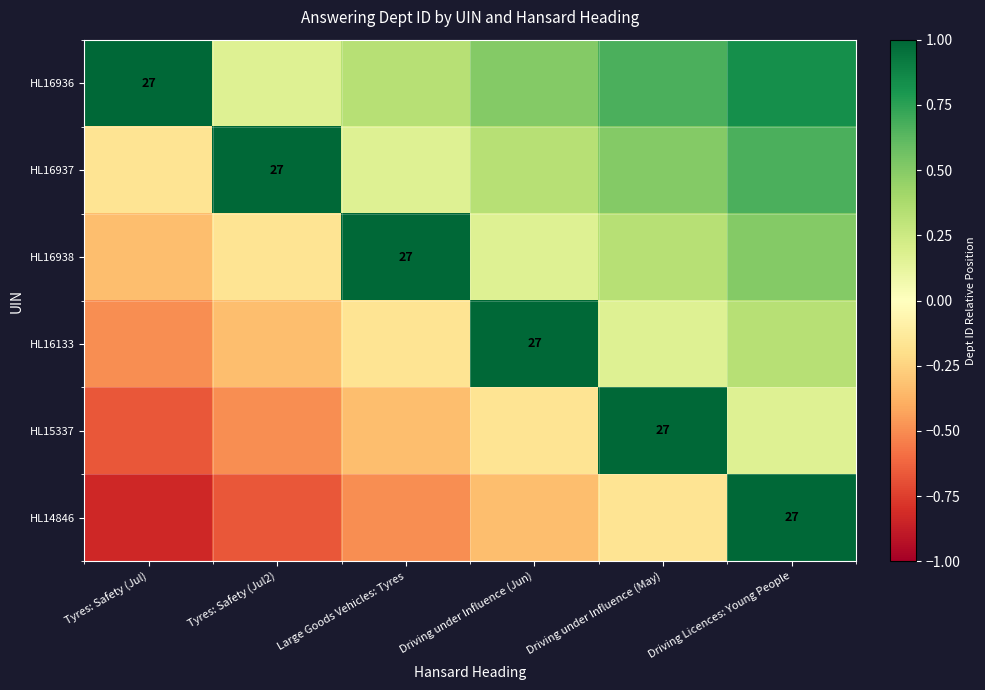

Which series has the largest total across all categories?

HL16936